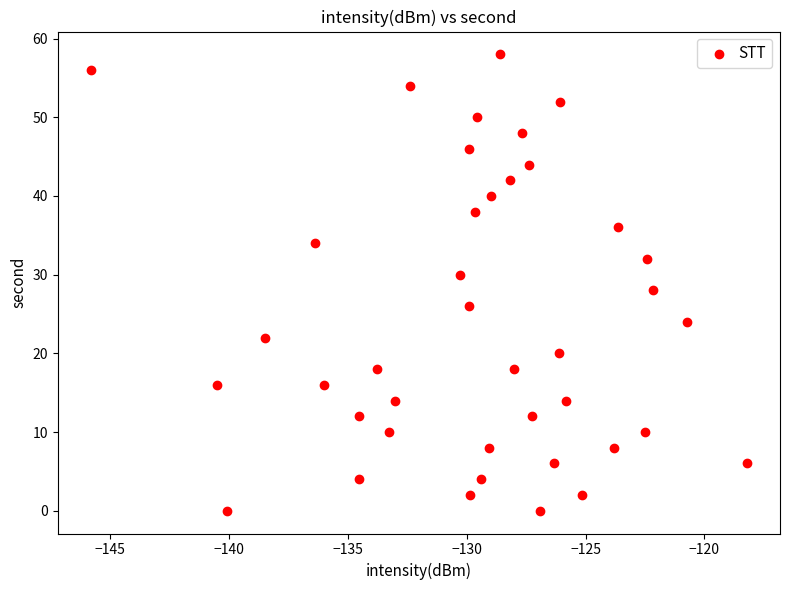

What is the range of Y values (max minus min)?

58